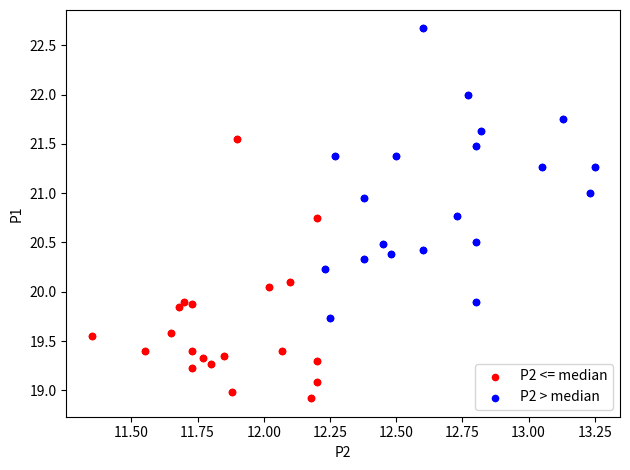

What are all the series names shown in the legend?

P2 <= median, P2 > median